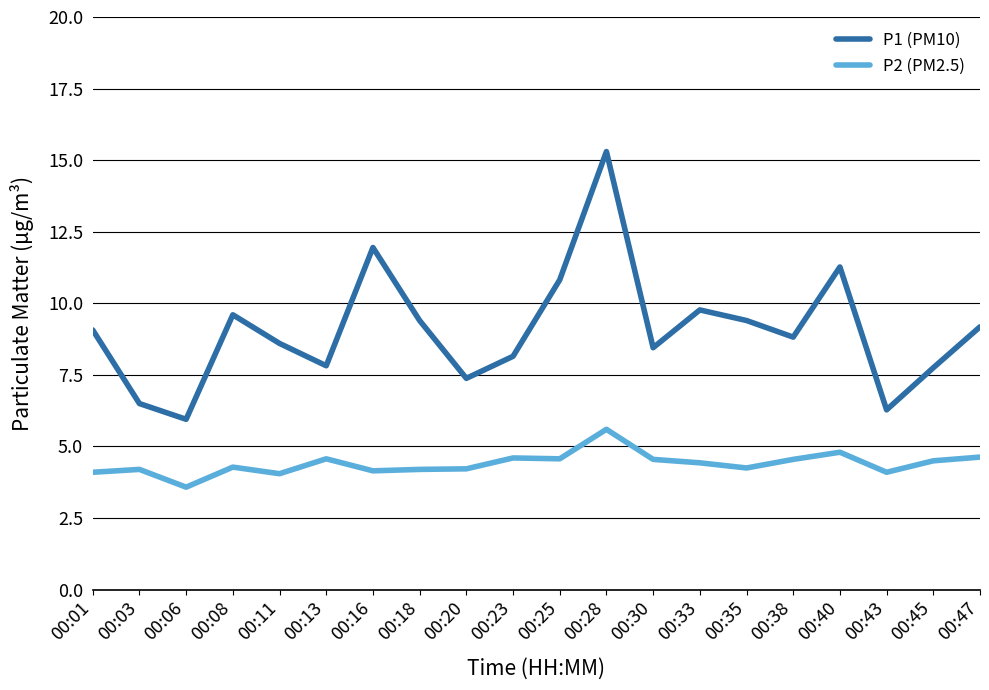

At how many categories does at least one series exceed 14?

1